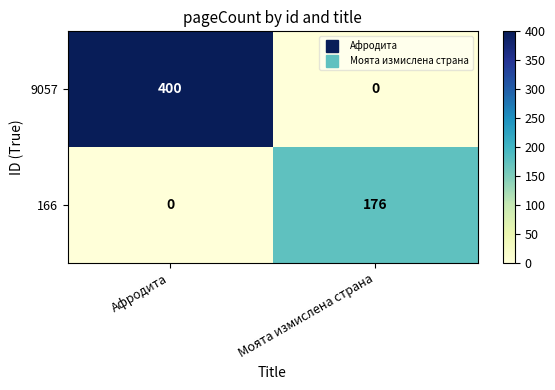

Reading right to left, transcribe all the data shown in this chart.

9057: 0	400
166: 176	0